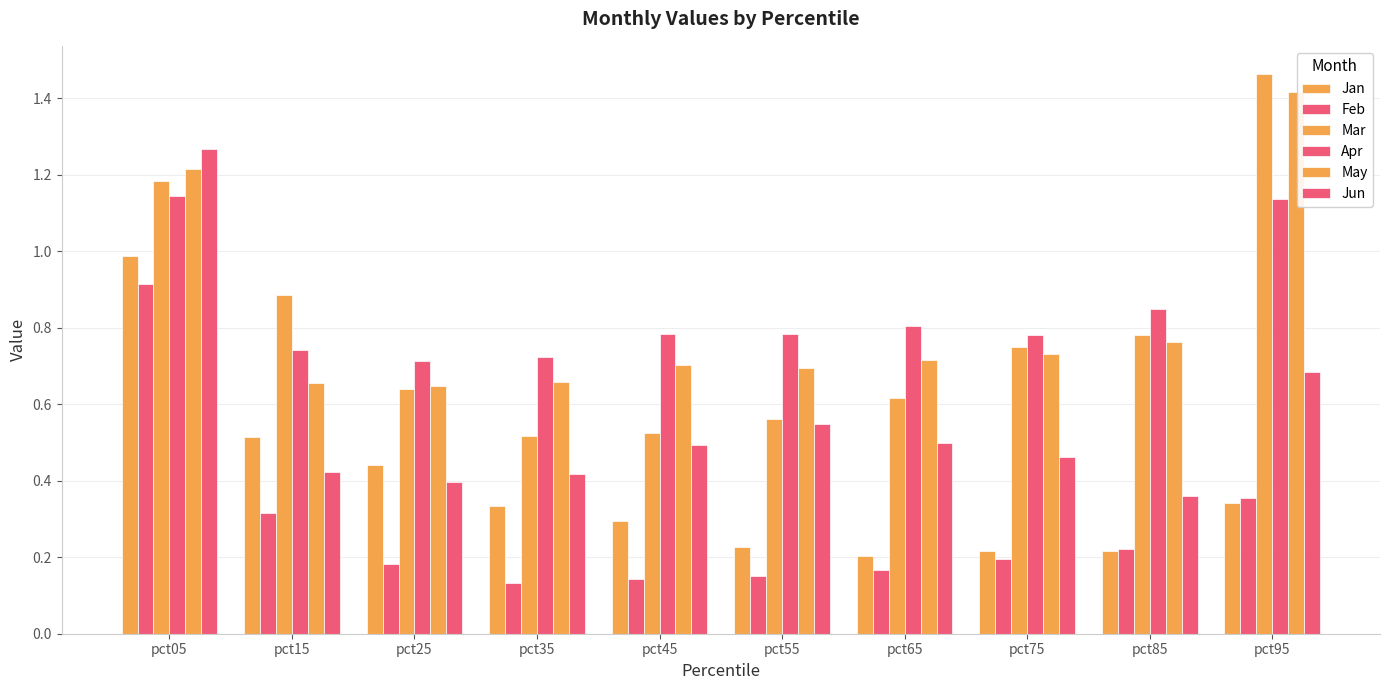

How many bars are there in each group?

6